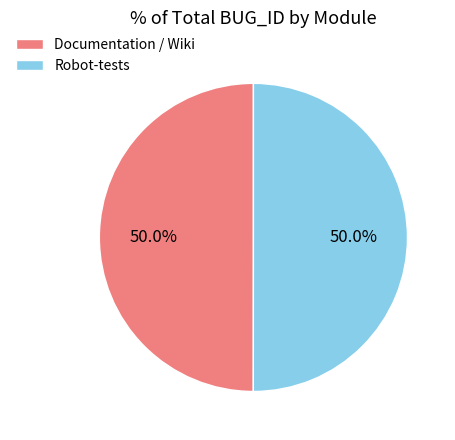

What percentage is NOT represented by Robot-tests?

50.0%